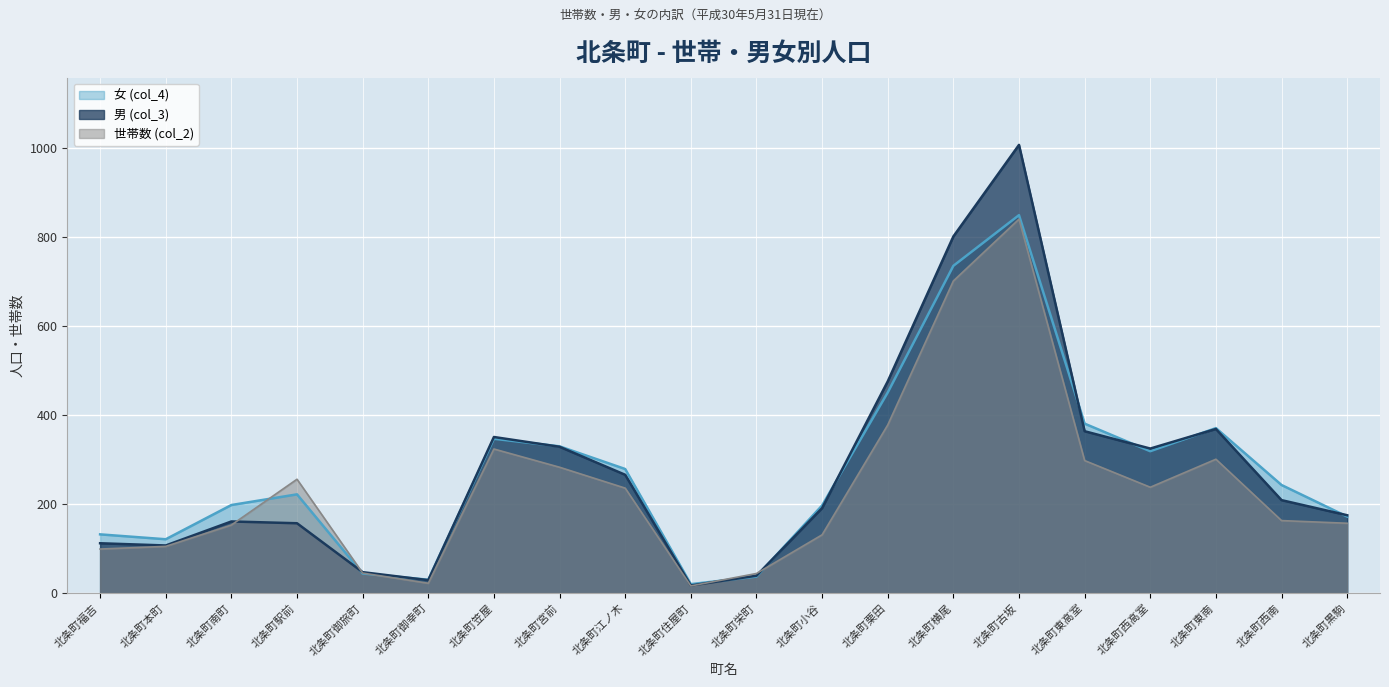

At which category does the chart reach its minimum across all series?

北条町住屋町